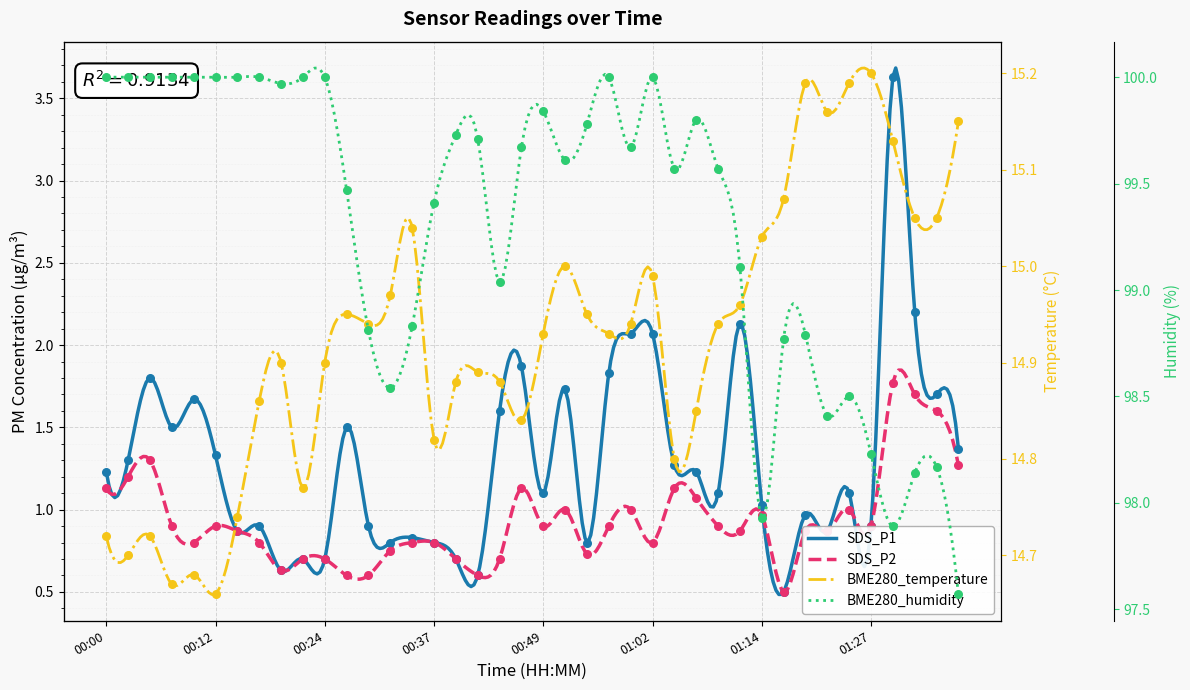

At how many categories does at least one series exceed 1?

40